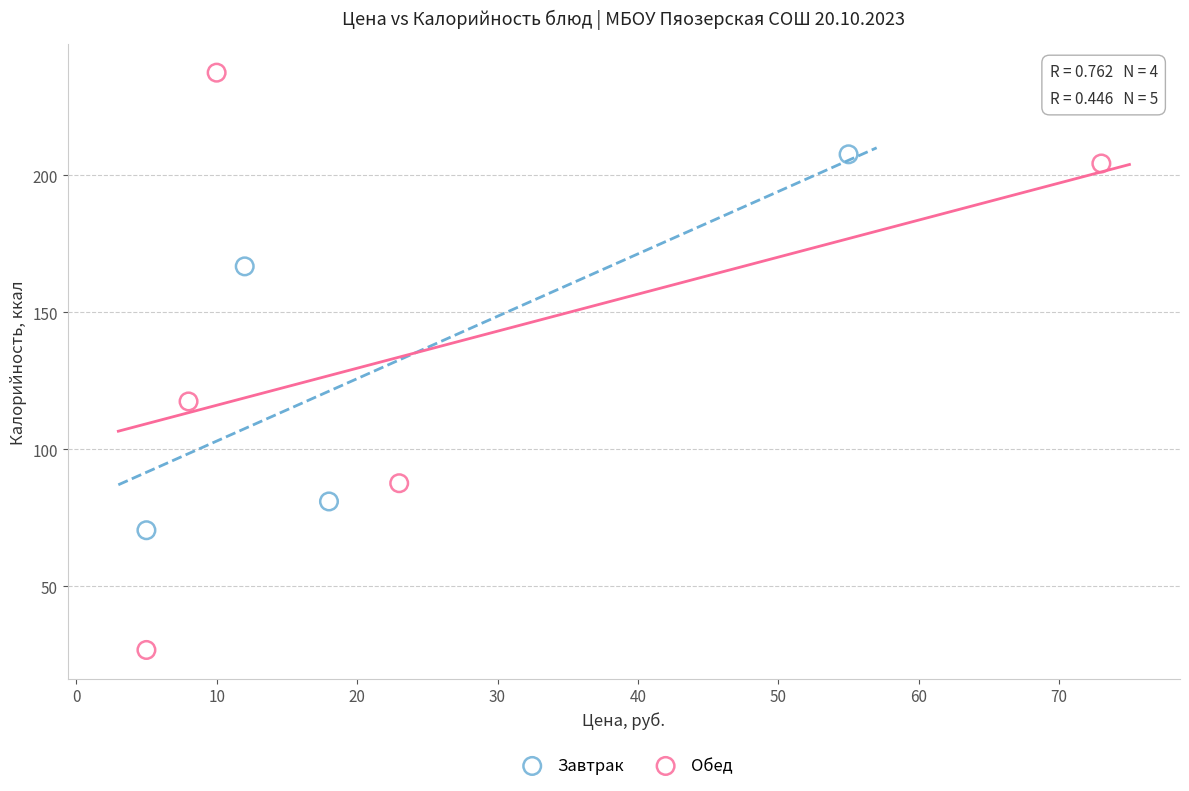

Which series contains the lowest Y value?

Обед